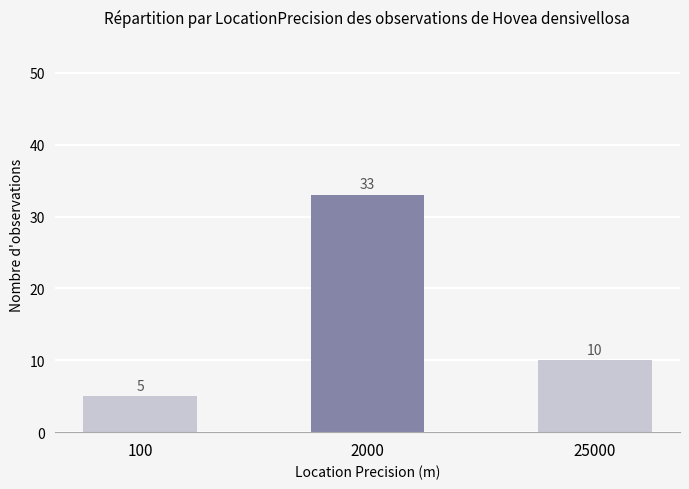

Approximately how many times larger is the value at 25000 compared to 2000?

0.3